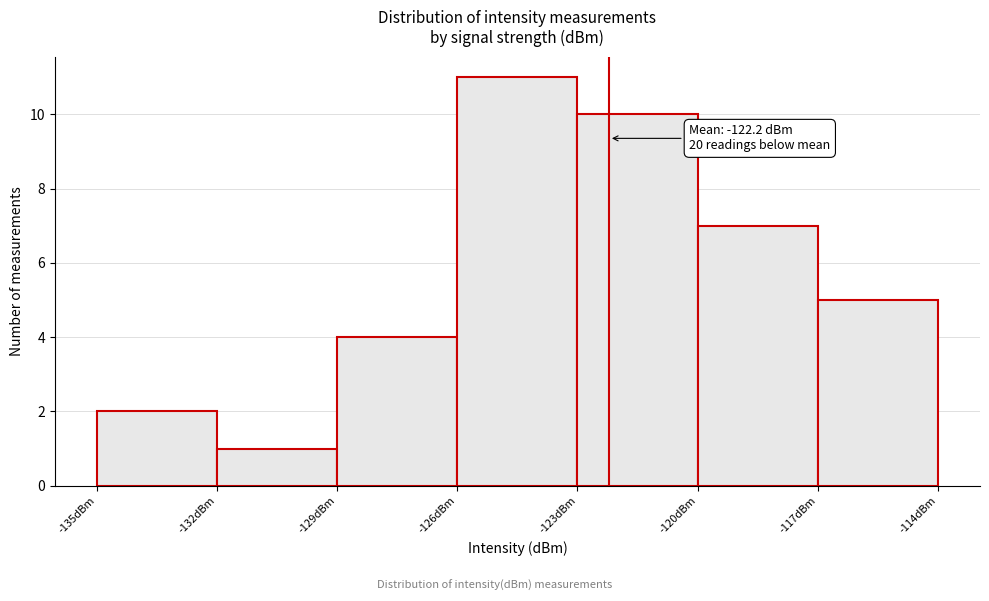

Which range on the x-axis has the tallest bar?

-126 to -123